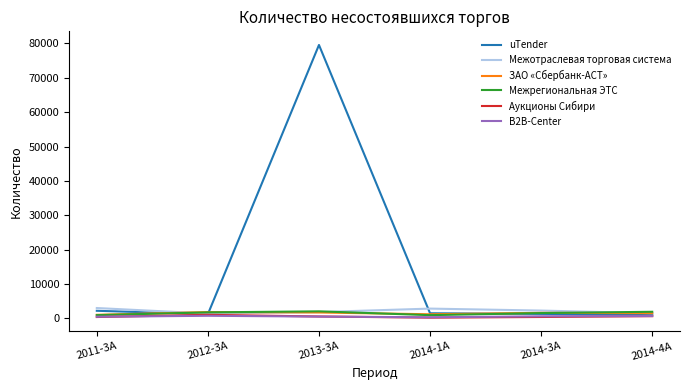

What is the sum of the Межотраслевая торговая система values at 2014-4А and 2014-3А?

3759